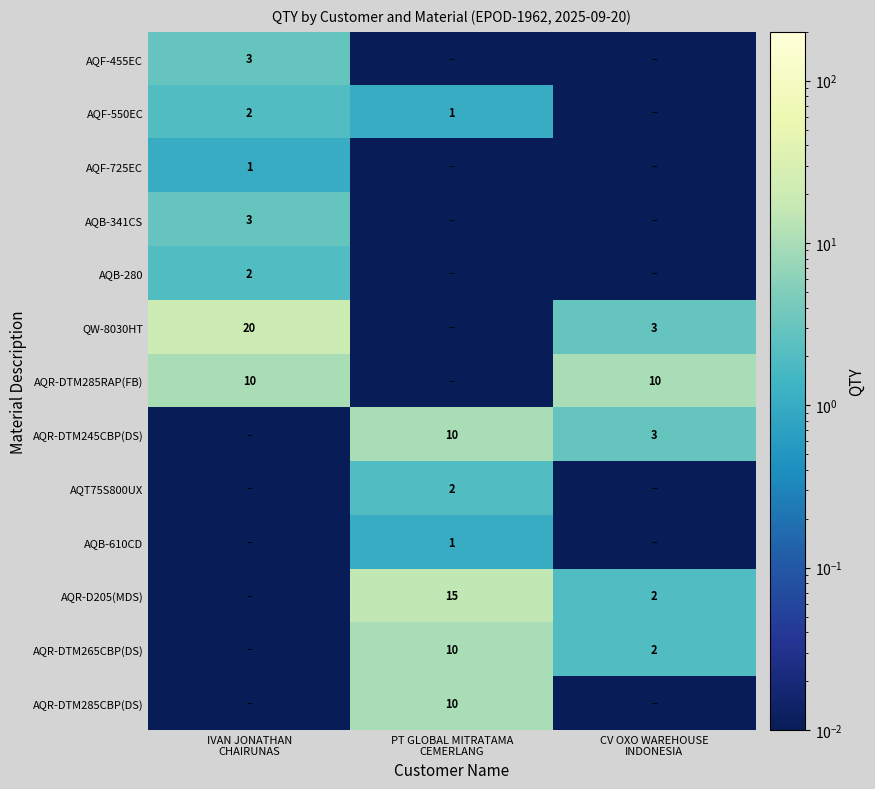

Rank the series by their maximum value, from highest to lowest.

QW-8030HT, AQR-D205(MDS), AQR-DTM285RAP(FB), AQR-DTM245CBP(DS), AQR-DTM265CBP(DS), AQR-DTM285CBP(DS), AQF-455EC, AQB-341CS, AQF-550EC, AQB-280, AQT75S800UX, AQF-725EC, AQB-610CD